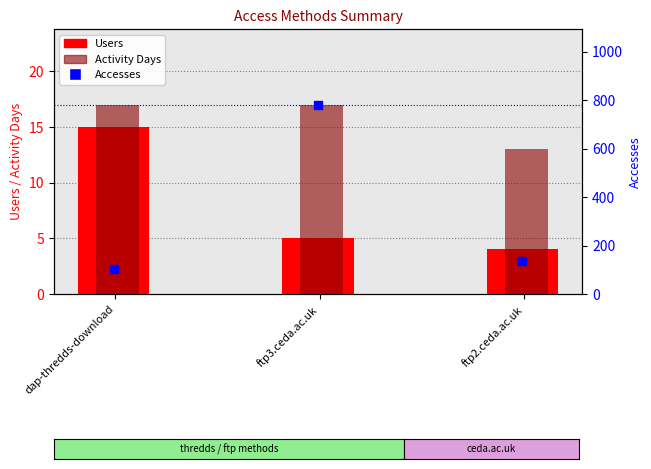

Which series contains the highest Y value?

Accesses